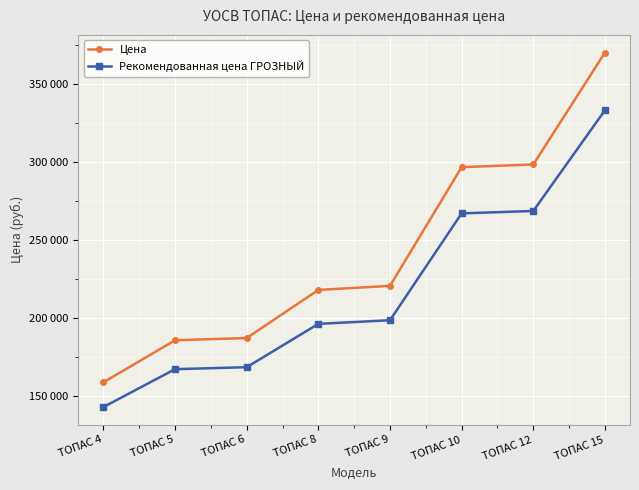

Is the value of Цена at ТОПАС 9 greater than the value of Рекомендованная цена ГРОЗНЫЙ at ТОПАС 9?

Yes